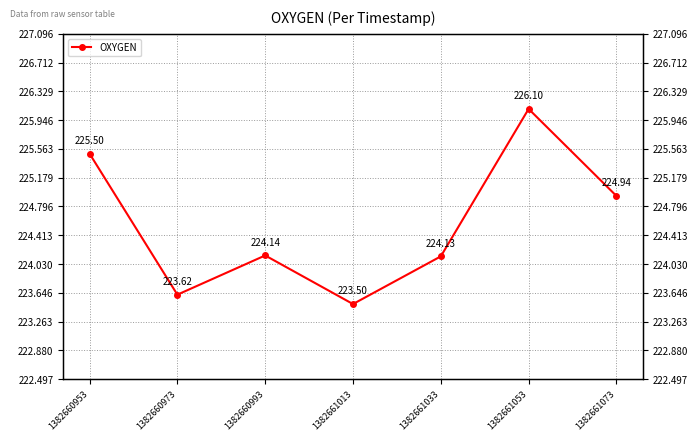

What is the sum of the values at 1382660953 and 1382661013?

449.0